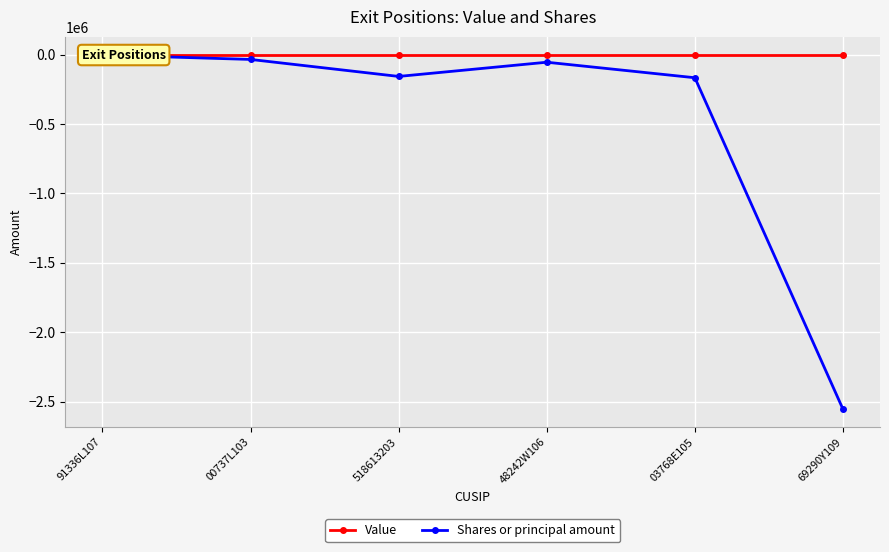

Which series has the largest total across all categories?

Value